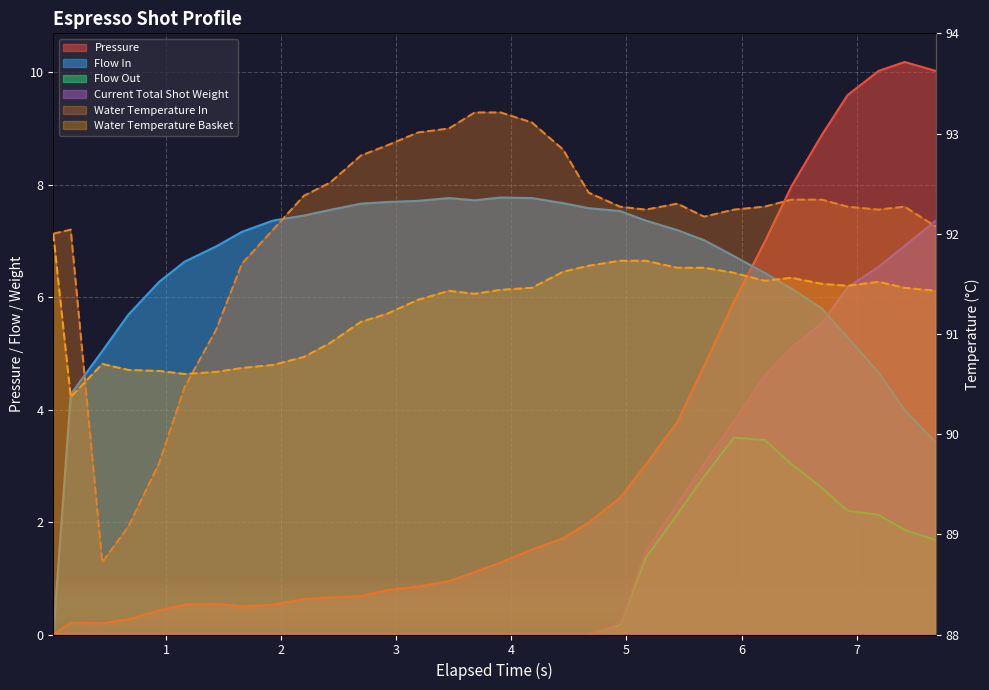

What is the spread (max minus min) of values at 3.188?

93.0